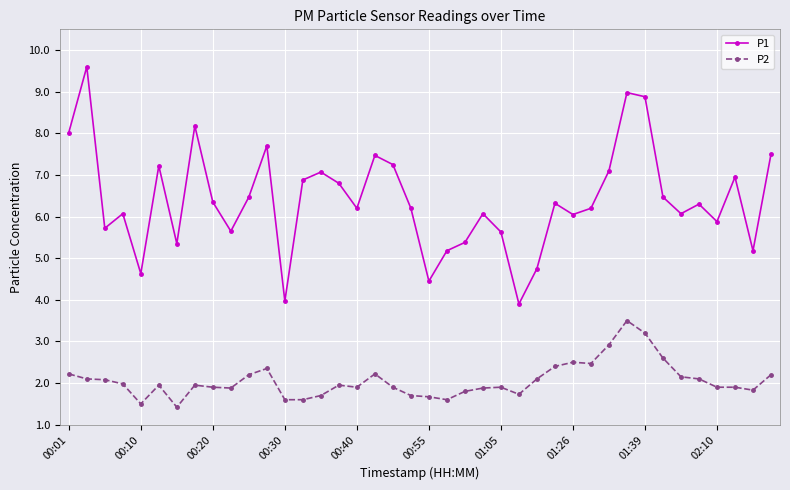

What is the value of the P2 point at the 11th from the left?

2.2